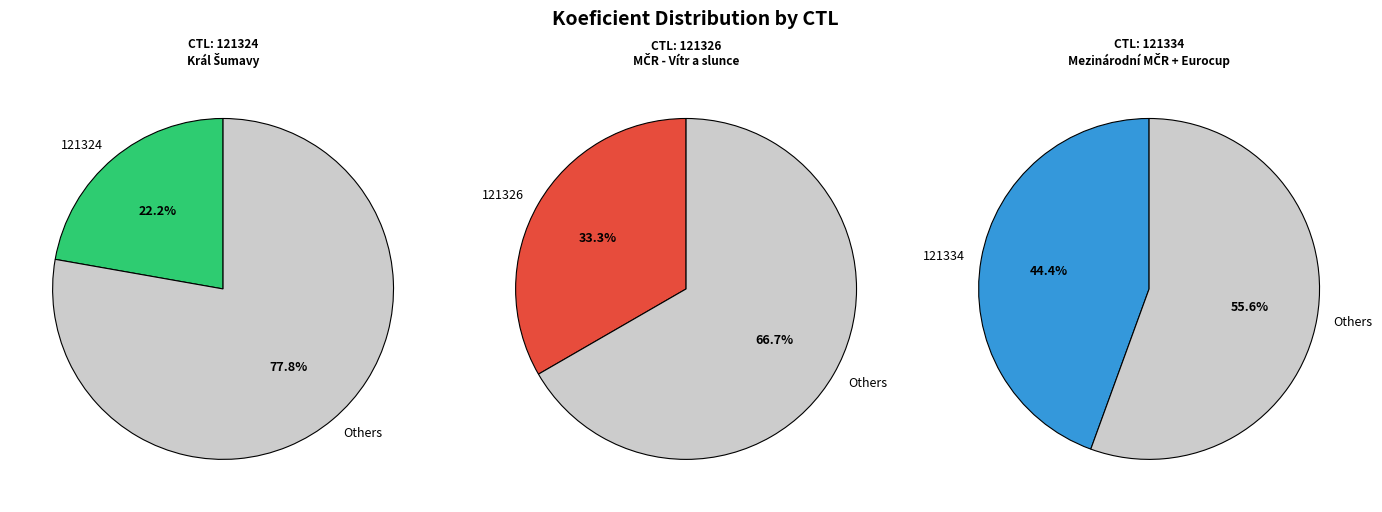

Is 121334 the majority of the pie?

No